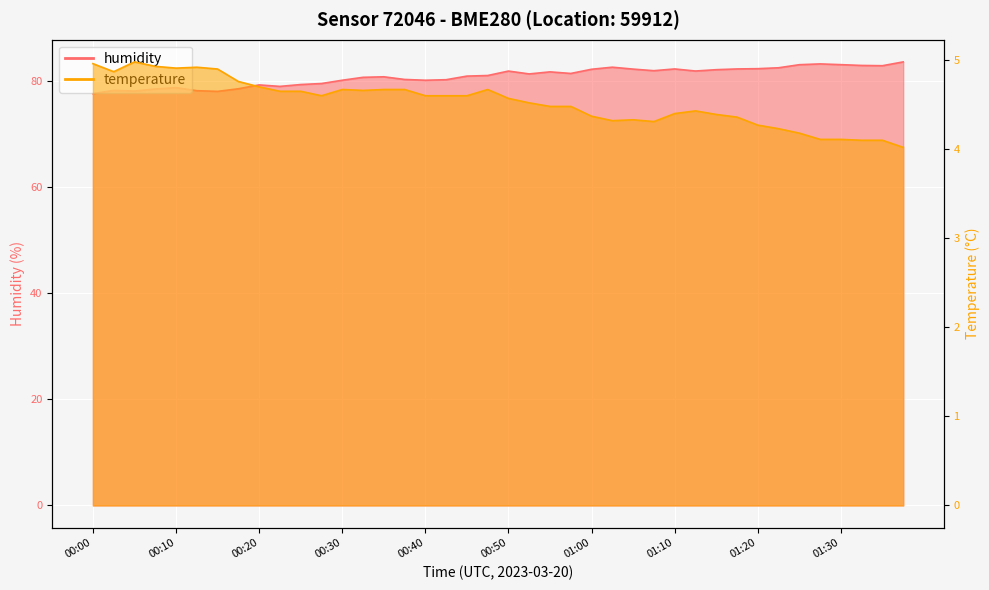

Does the chart display data point markers on the line(s)?

No